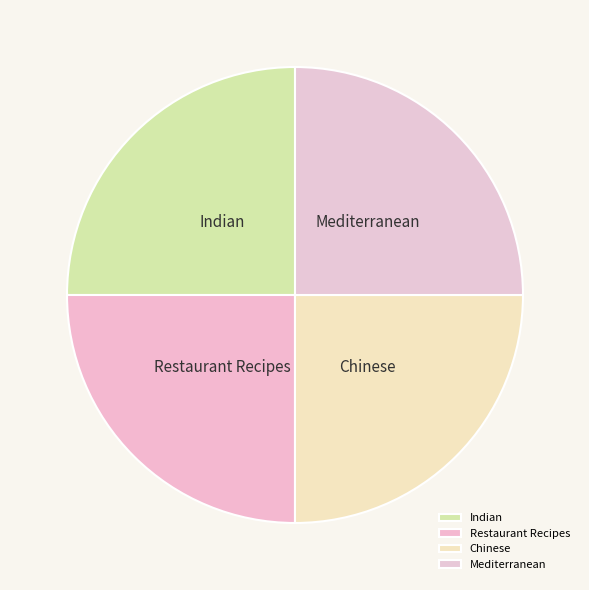

Is it true that Chinese is 25% of the pie?

True